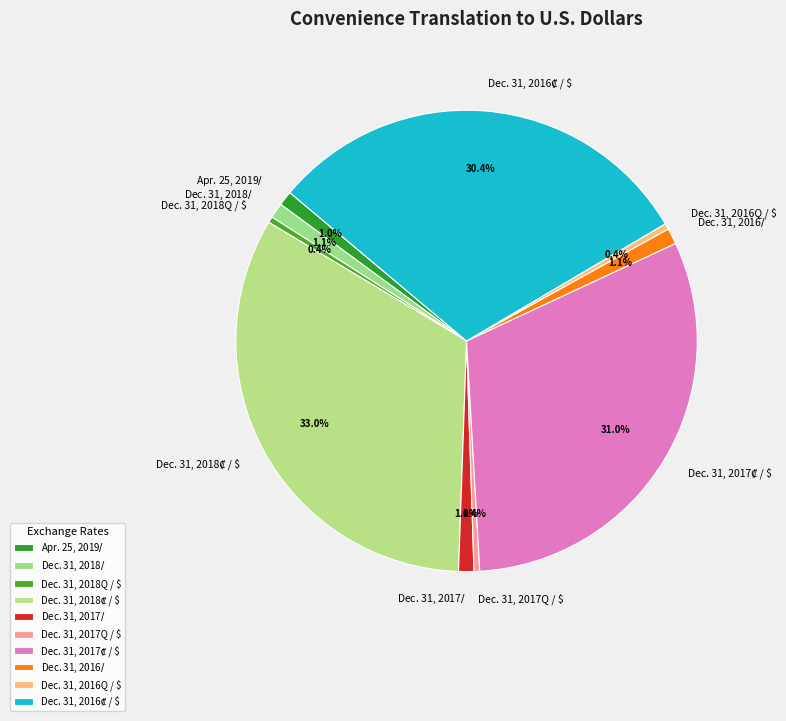

How much of the chart is everything except Dec. 31, 2018Q / $?

99.6%